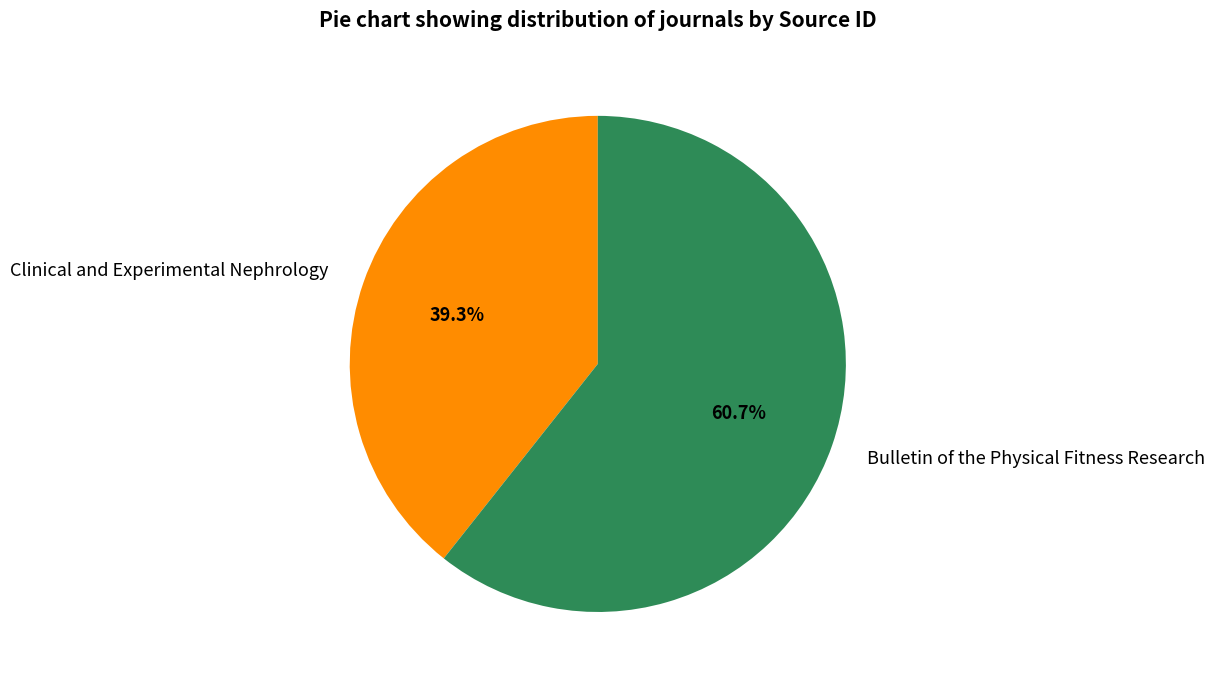

Between Clinical and Experimental Nephrology and Bulletin of the Physical Fitness Research, which is larger?

Bulletin of the Physical Fitness Research